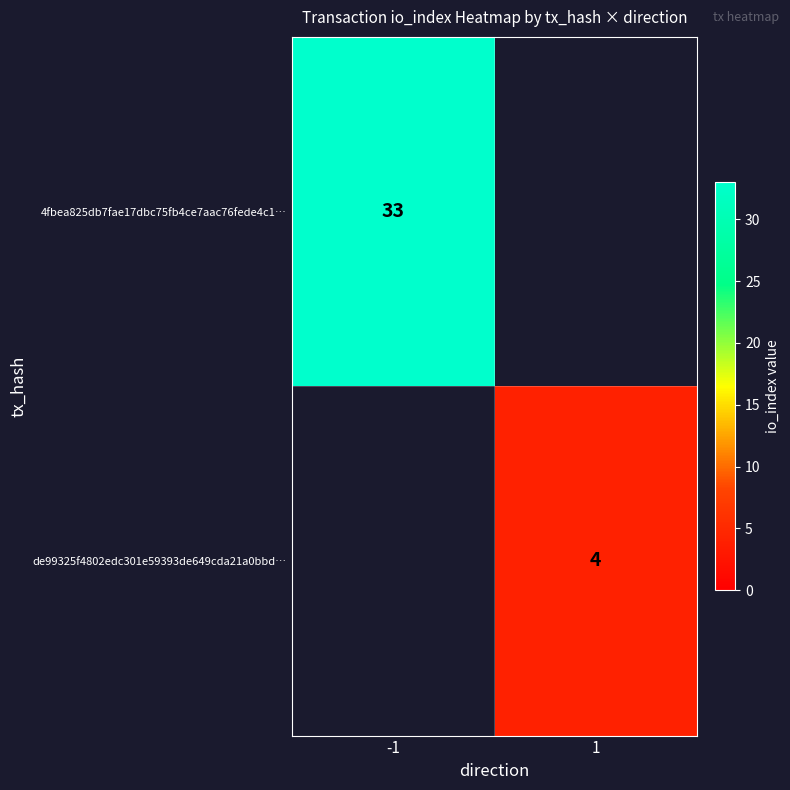

The de99325f4802edc301e59393de649cda21a0bbd… series shows 1 at 1. True or false?

False